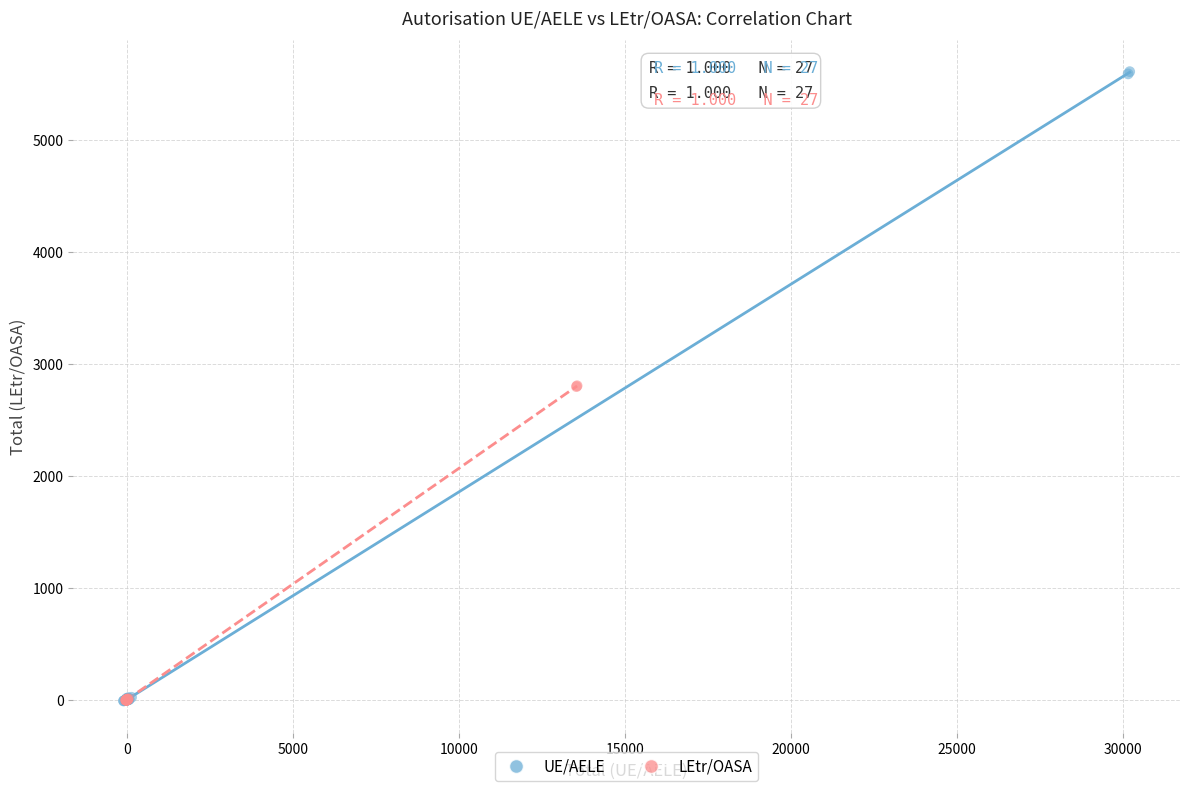

Which series has the largest Y range (max minus min)?

UE/AELE